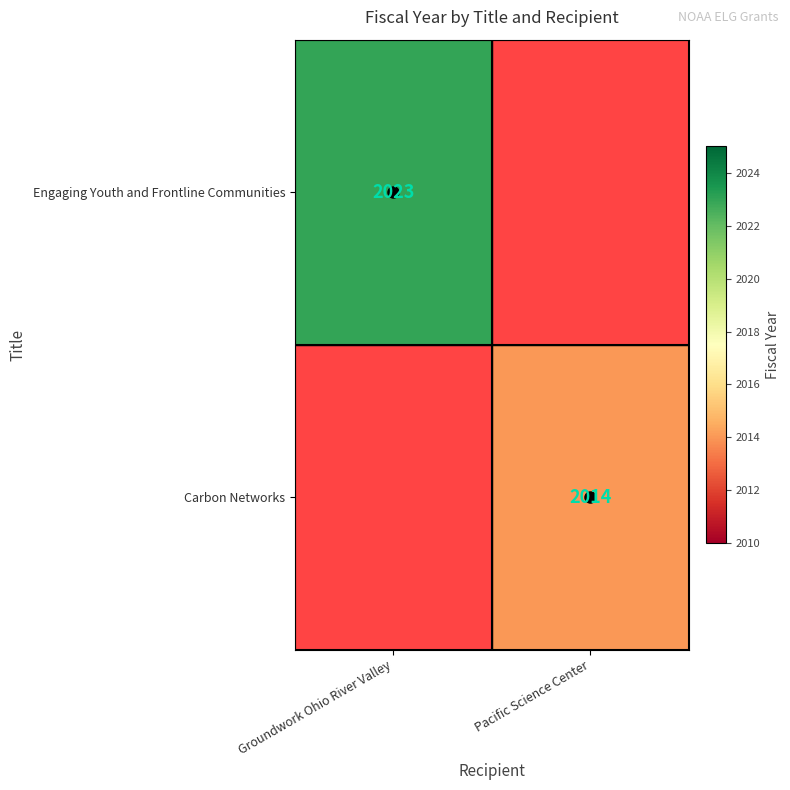

Which category has the lowest value in the Carbon Networks series?

Groundwork Ohio River Valley